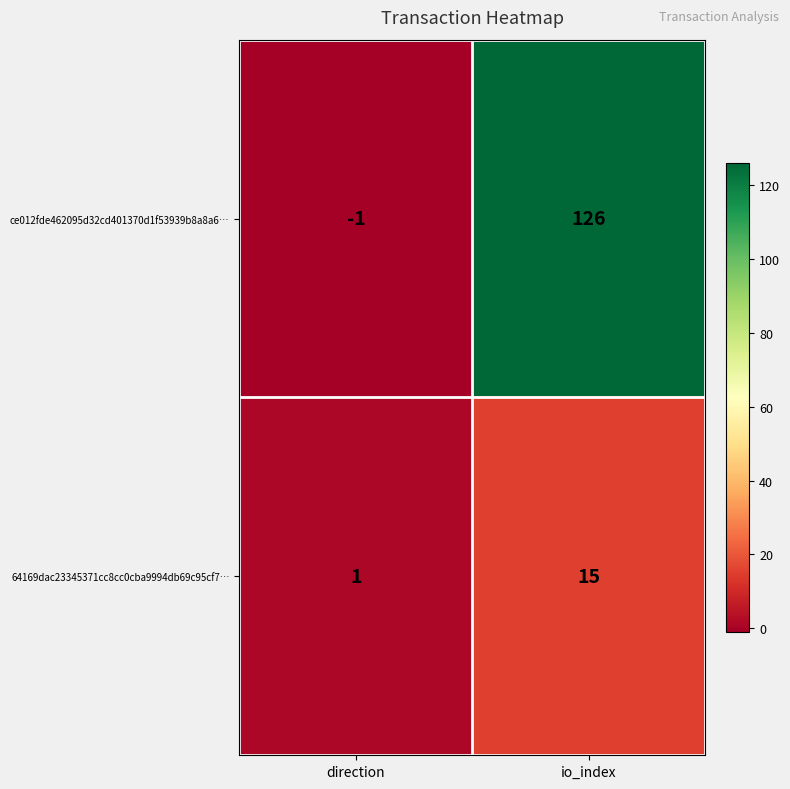

Which label corresponds to the largest value in the chart?

io_index